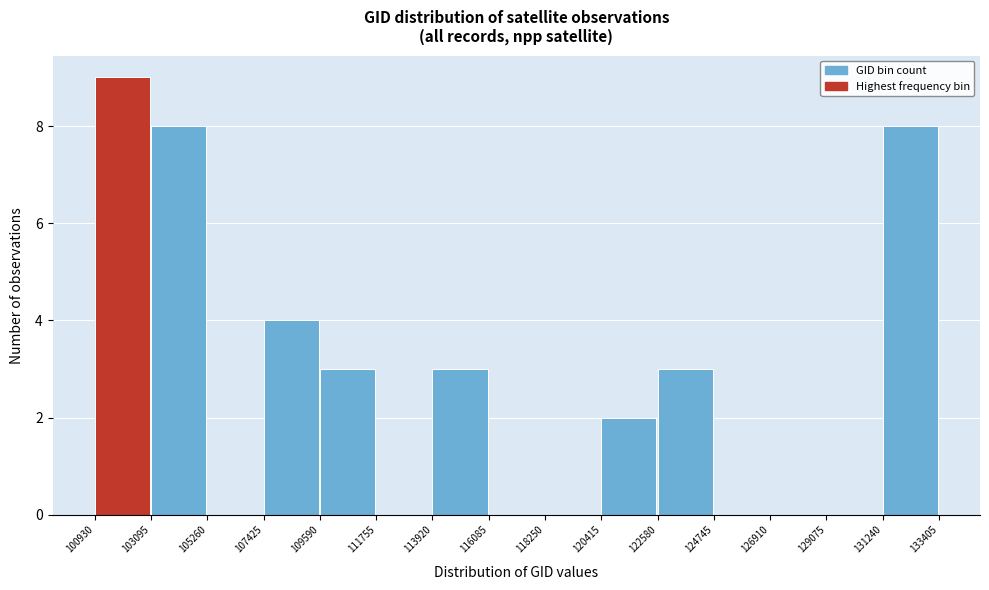

Over which range of the x-axis is the bar tallest?

100930 to 103095